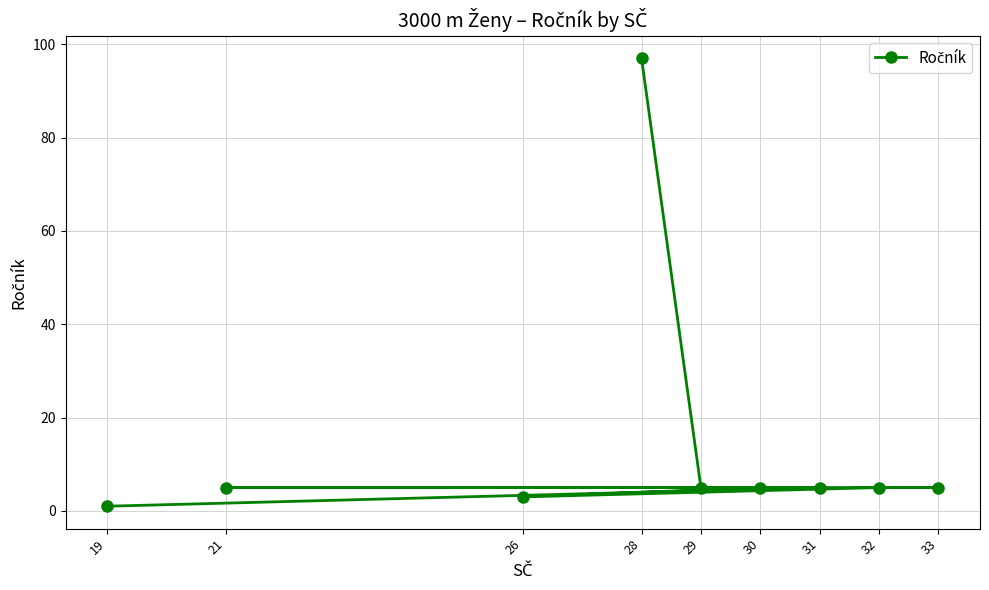

Approximately how many times larger is the value at 32 compared to 29?

1.0